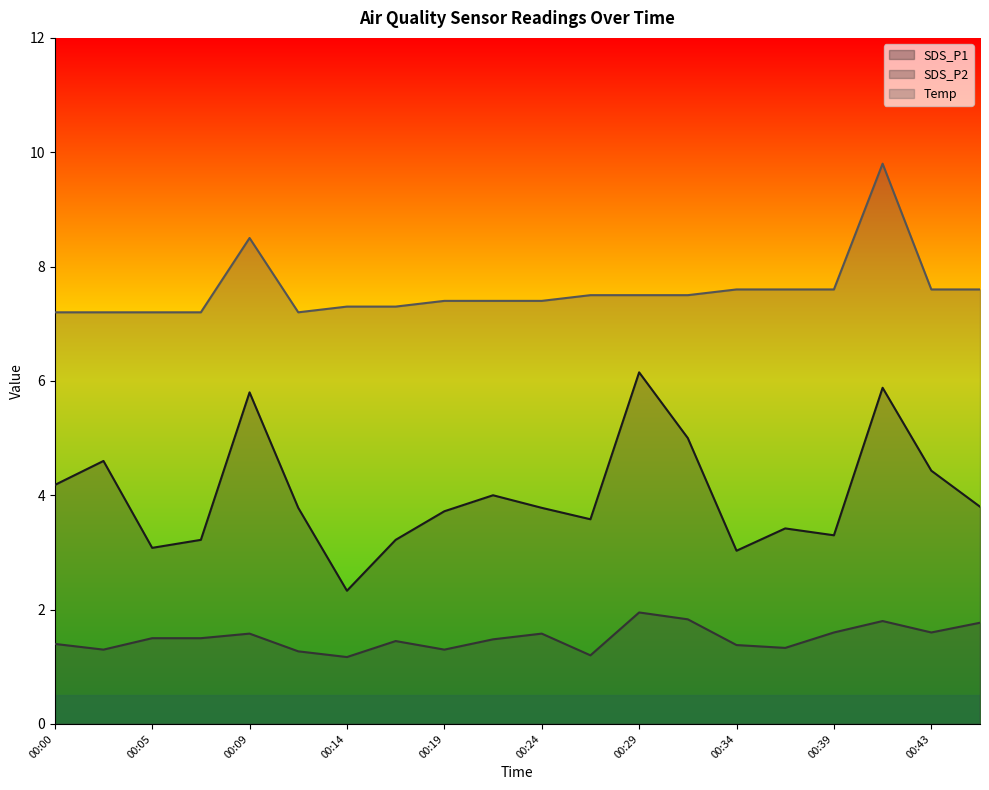

Read the Temp value at 00:46.

7.6